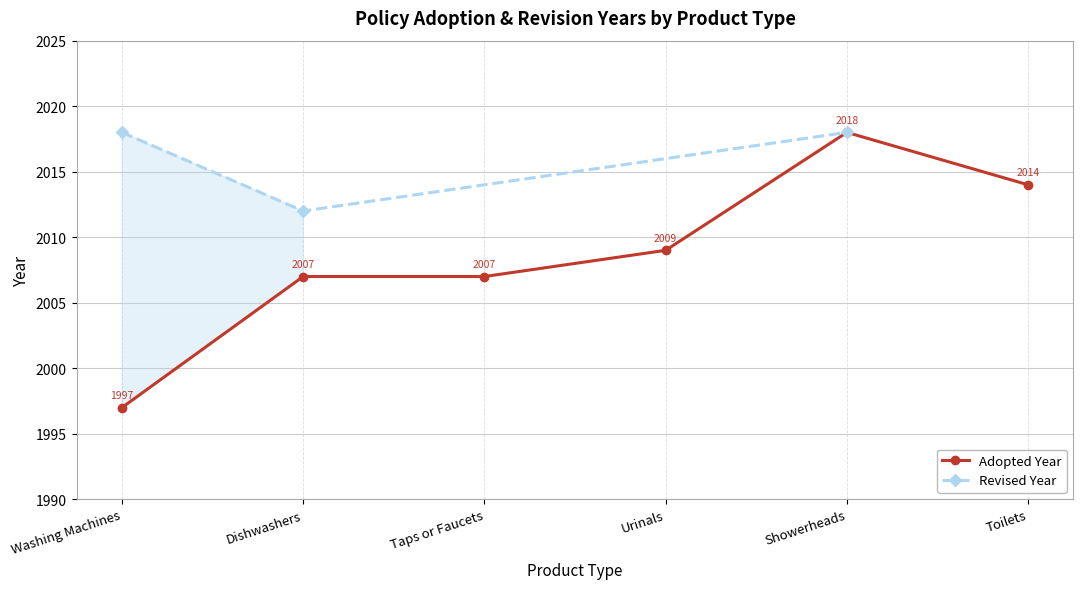

List the labels in order of value, largest first.

Showerheads, Toilets, Urinals, Dishwashers, Taps or Faucets, Washing Machines